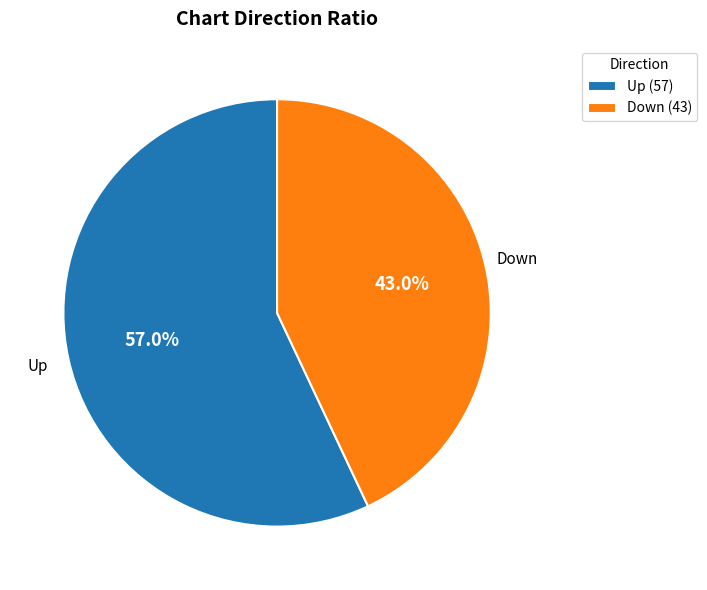

Rank the categories by value from lowest to highest.

Down (43), Up (57)